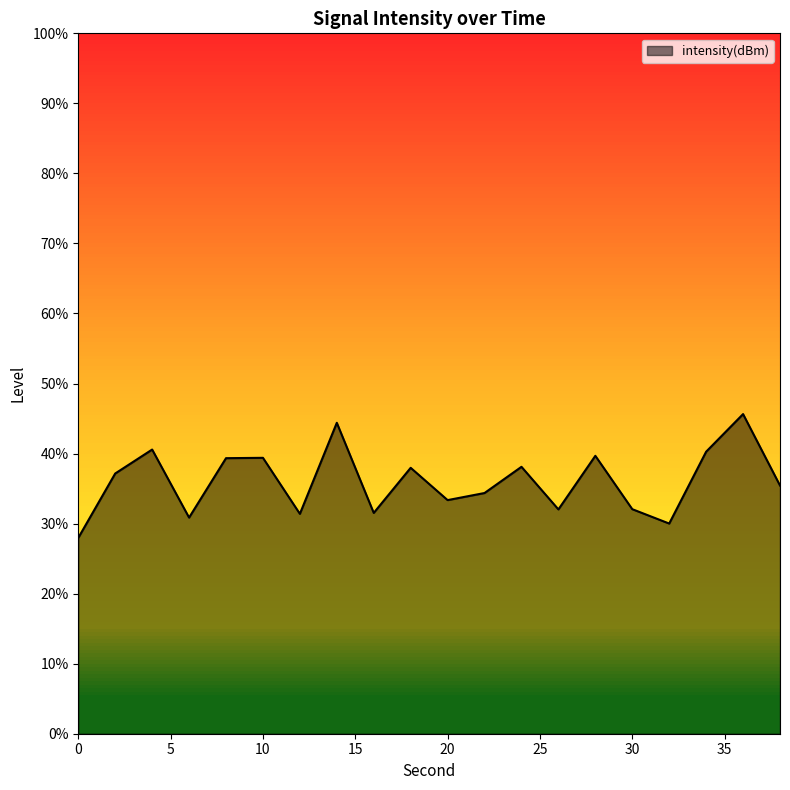

What is the difference between the values at 24 and 6?

1.8